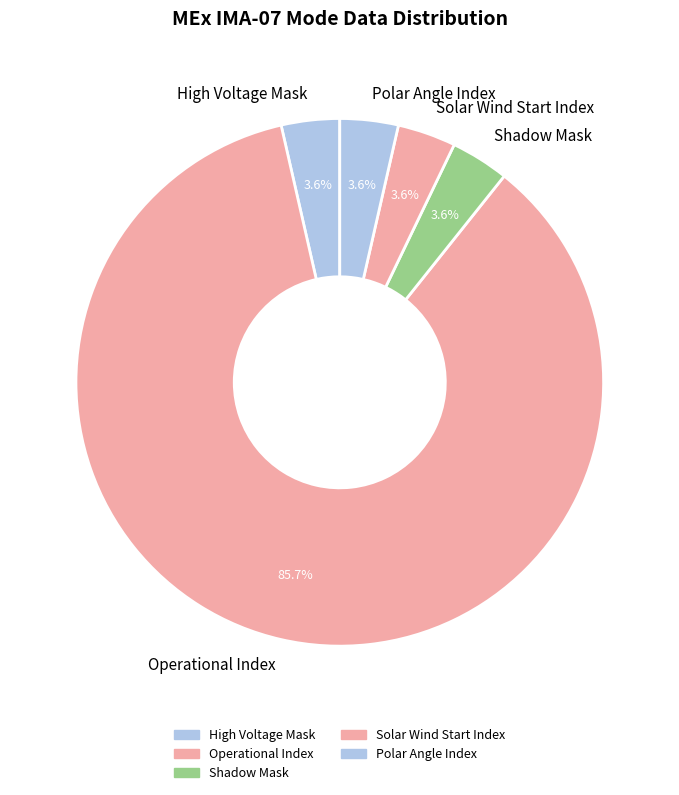

To the nearest percent, what is the combined percentage of Operational Index and High Voltage Mask?

89%